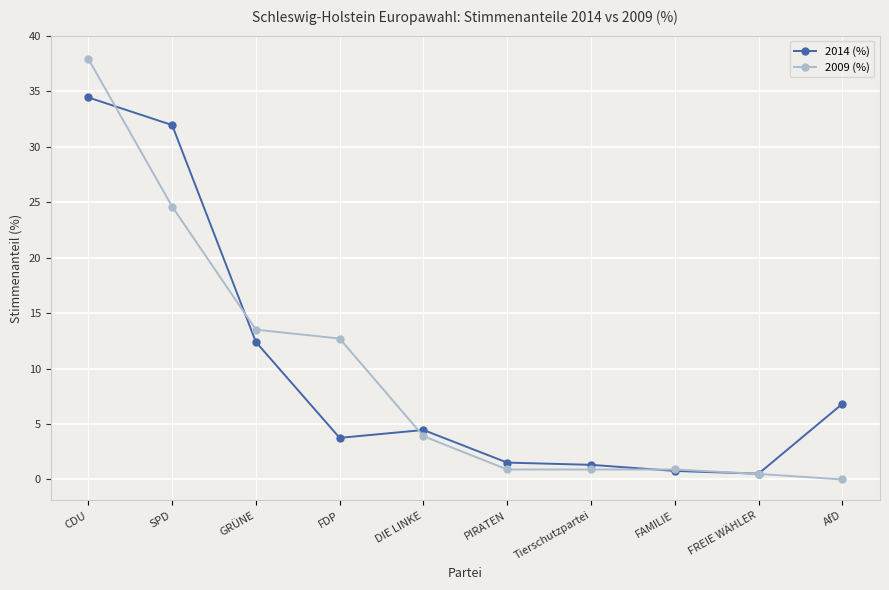

Reading left to right, transcribe all the data shown in this chart.

2014 (%): CDU=34.4	SPD=31.9	GRÜNE=12.4	FDP=3.8	DIE LINKE=4.5	PIRATEN=1.5	Tierschutzpartei=1.3	FAMILIE=0.8	FREIE WÄHLER=0.5	AfD=6.8
2009 (%): CDU=37.9	SPD=24.6	GRÜNE=13.5	FDP=12.7	DIE LINKE=3.9	PIRATEN=0.9	Tierschutzpartei=0.9	FAMILIE=0.9	FREIE WÄHLER=0.5	AfD=0.0